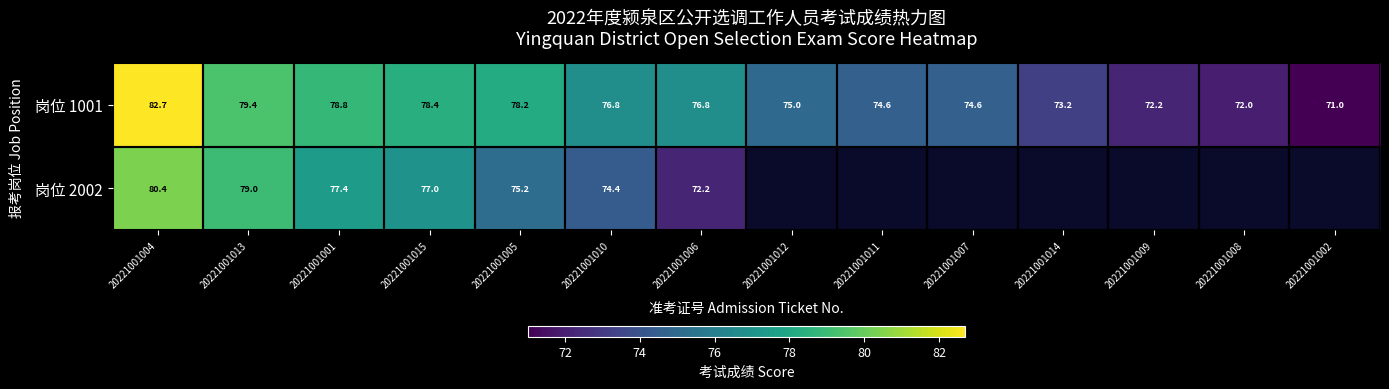

Which label corresponds to the largest value in the chart?

20221001004